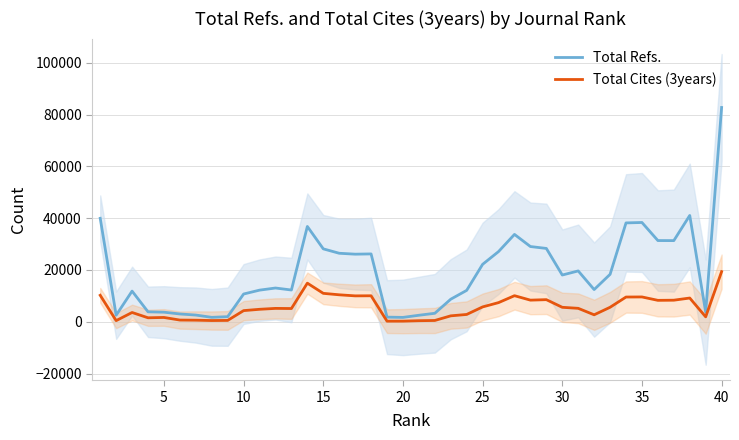

True or false: Total Cites (3years) and Total Refs. intersect in this chart.

False